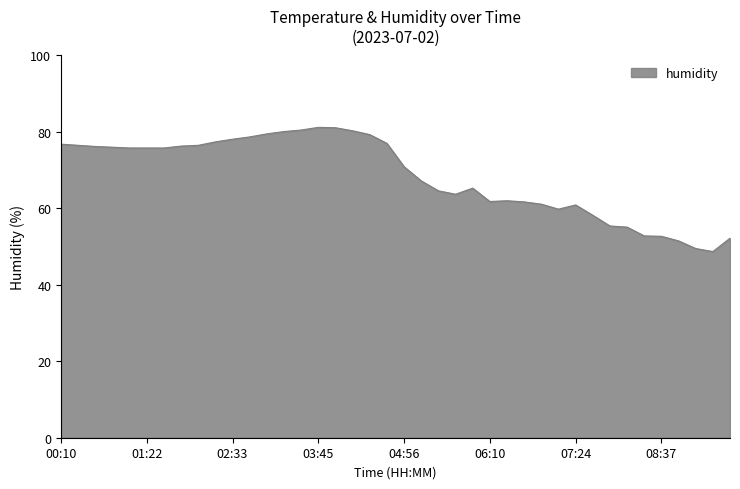

True or false: there are more than 2 points higher than both neighbors.

True